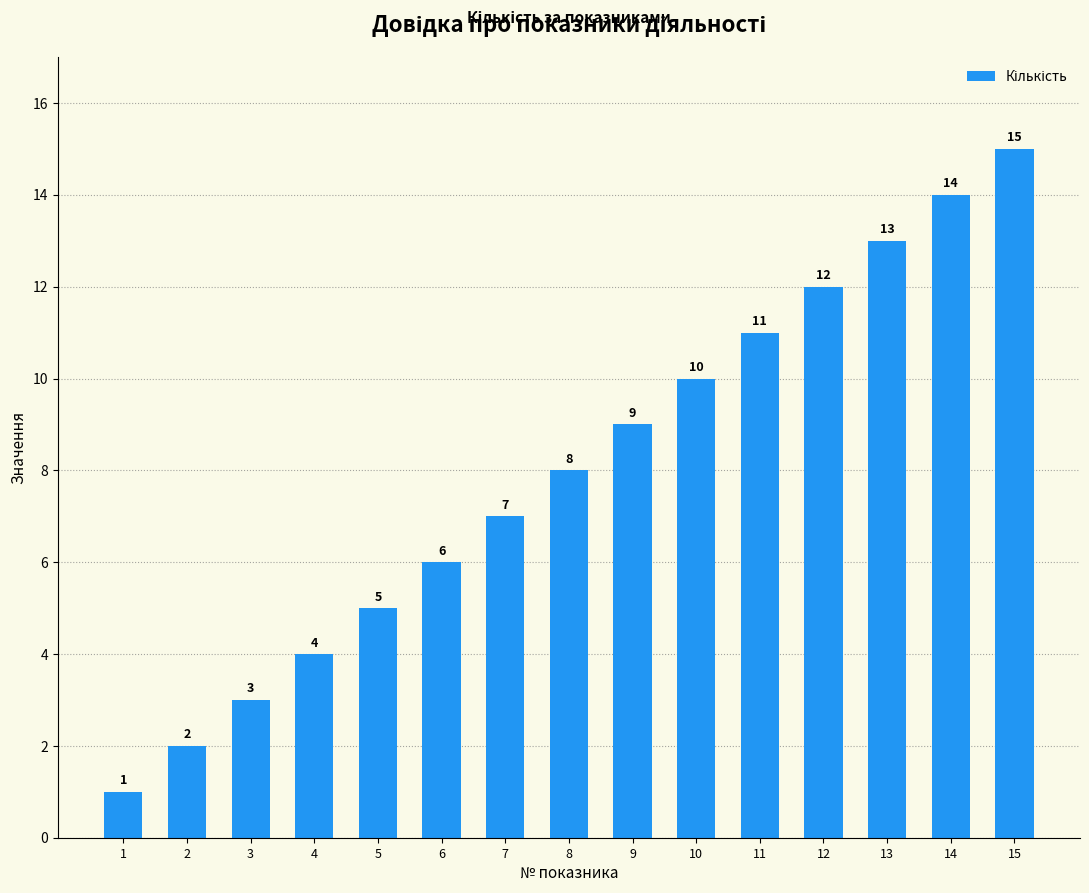

List the labels in order of value, largest first.

15, 14, 13, 12, 11, 10, 9, 8, 7, 6, 5, 4, 3, 2, 1